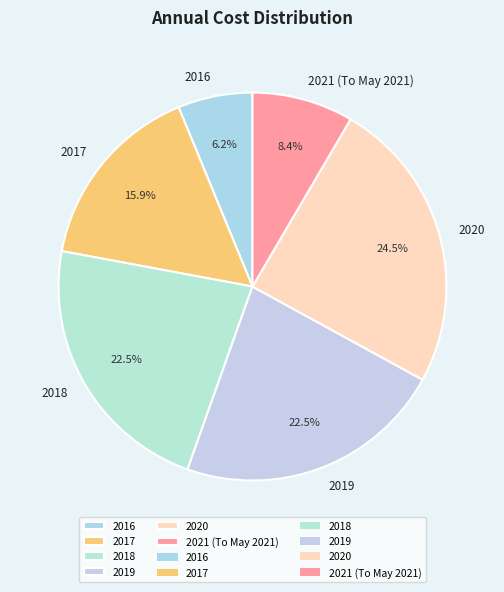

True or false: 2016 accounts for 6% of the total.

True